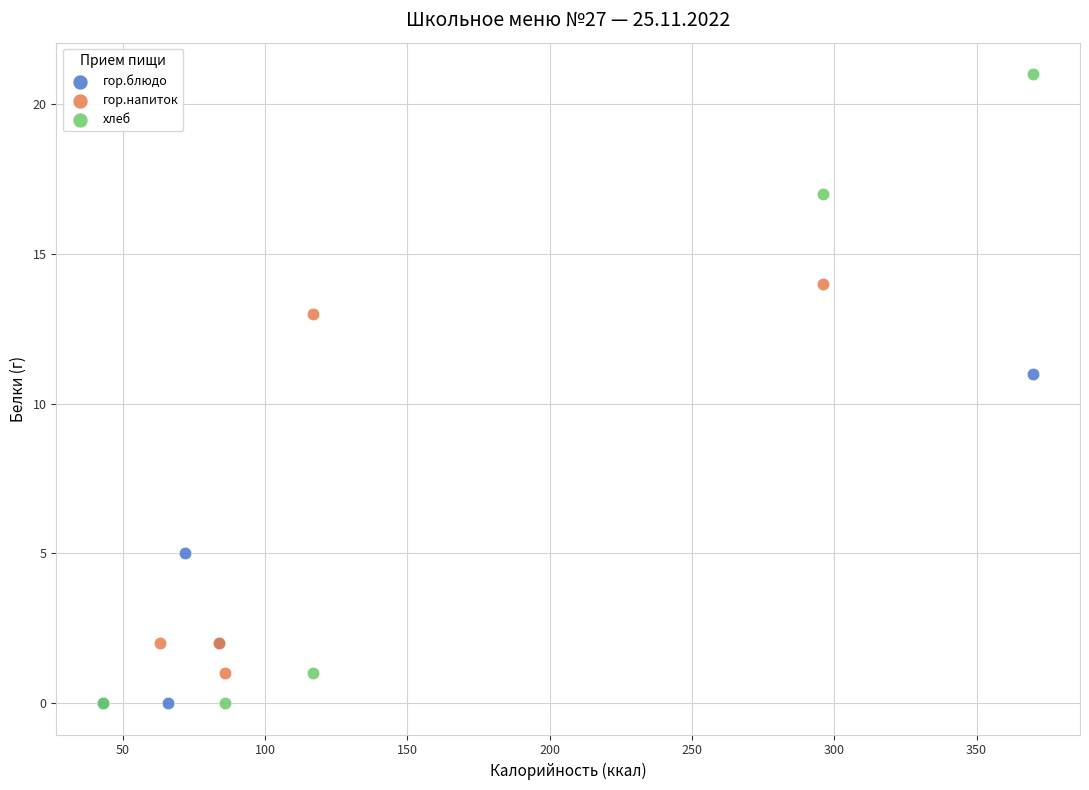

Which series has the widest spread of Y values?

хлеб